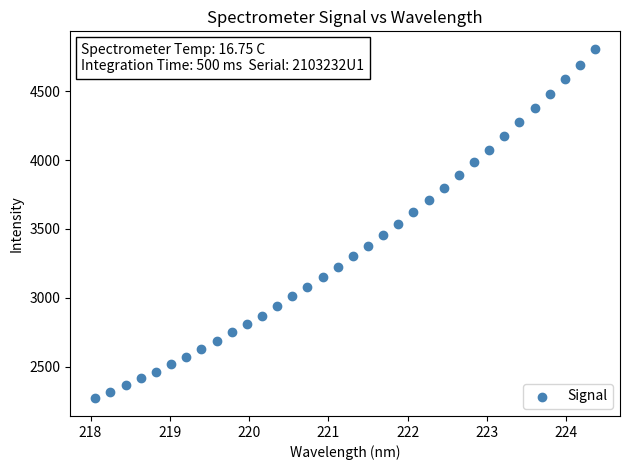

What is the range of X values (max minus min)?

6.3